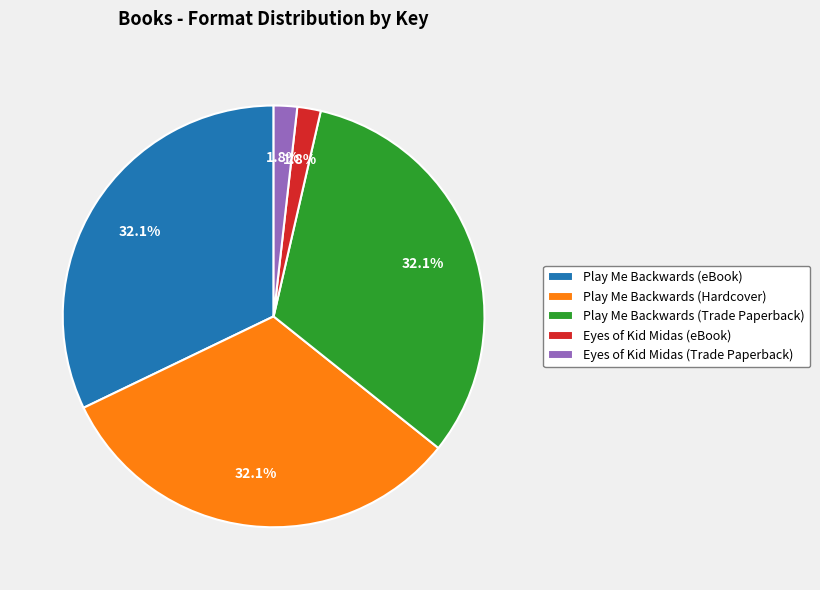

To the nearest percent, what portion does Play Me Backwards (eBook) represent?

32%